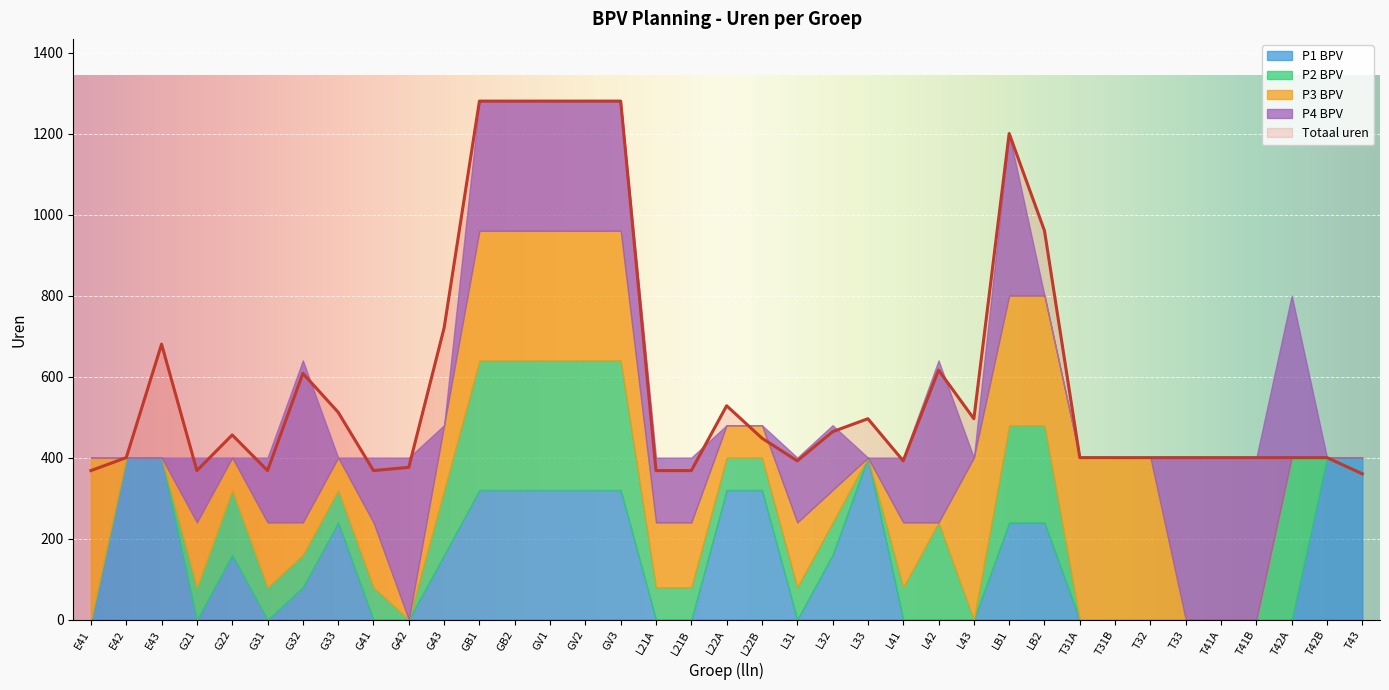

True or false: Totaal uren and P2 BPV intersect in this chart.

False